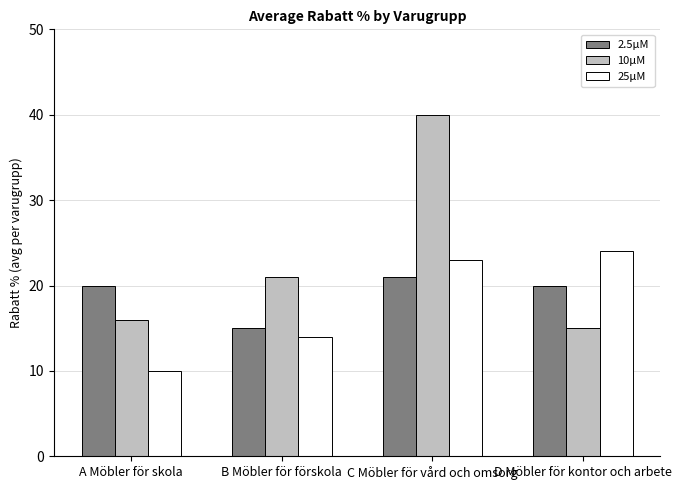

Which series changed the most between B Möbler för förskola and C Möbler för vård och omsorg?

10µM